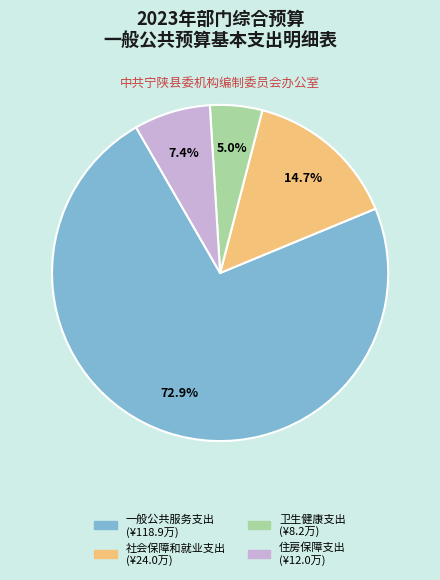

Count the number of slices in the pie.

4